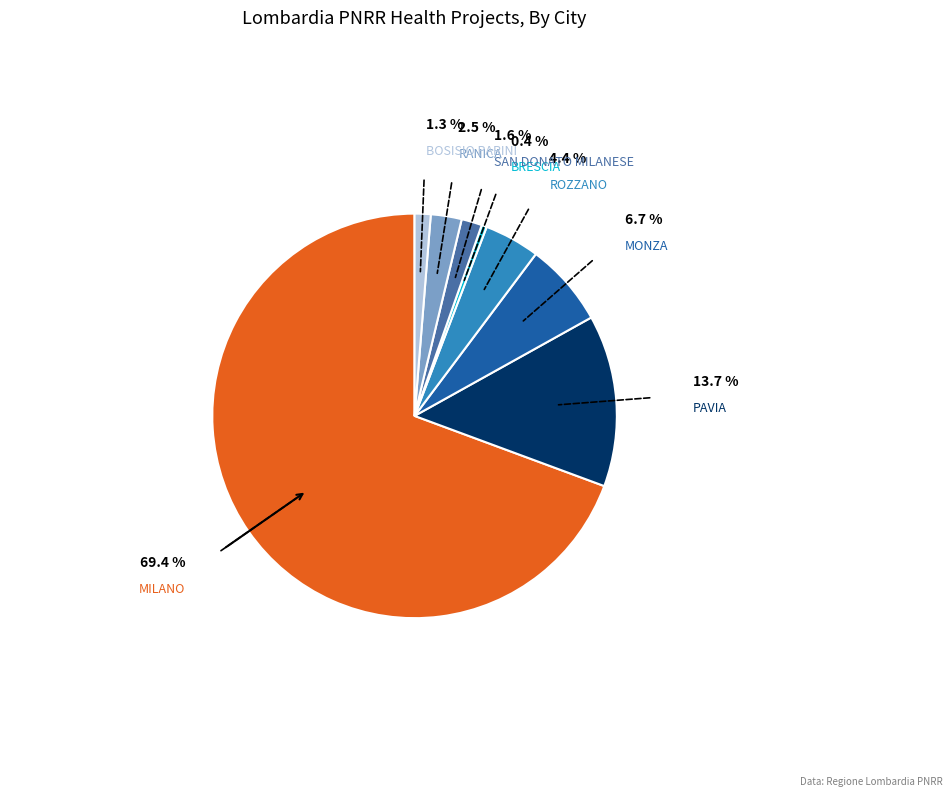

True or false: MONZA accounts for 1% of the total.

False